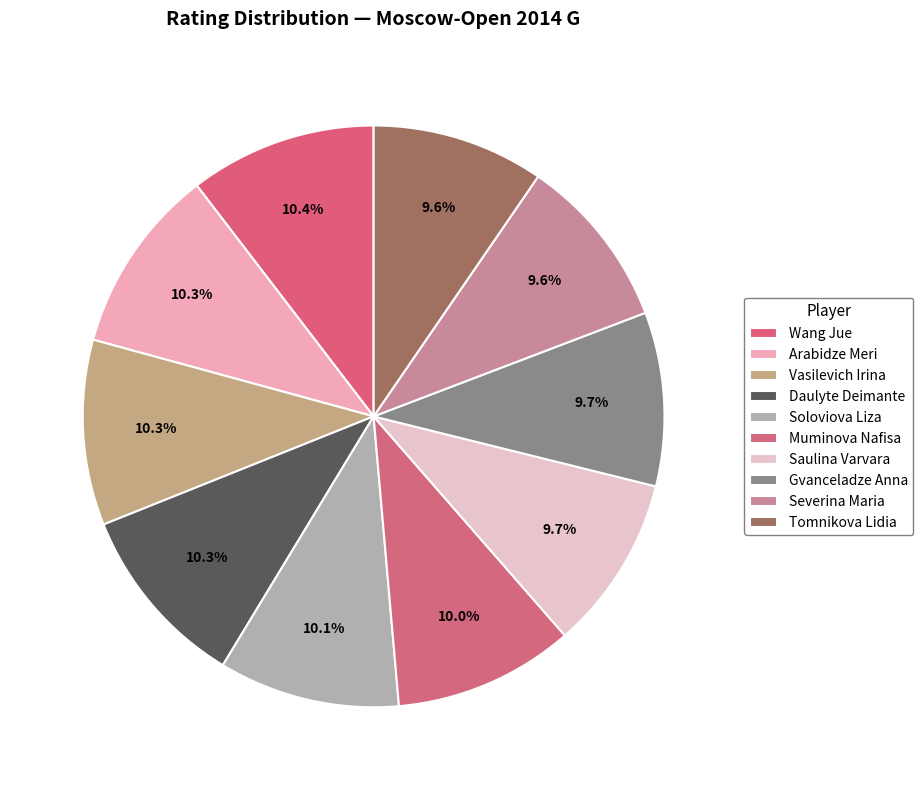

Does Tomnikova Lidia represent more than half of the total?

No